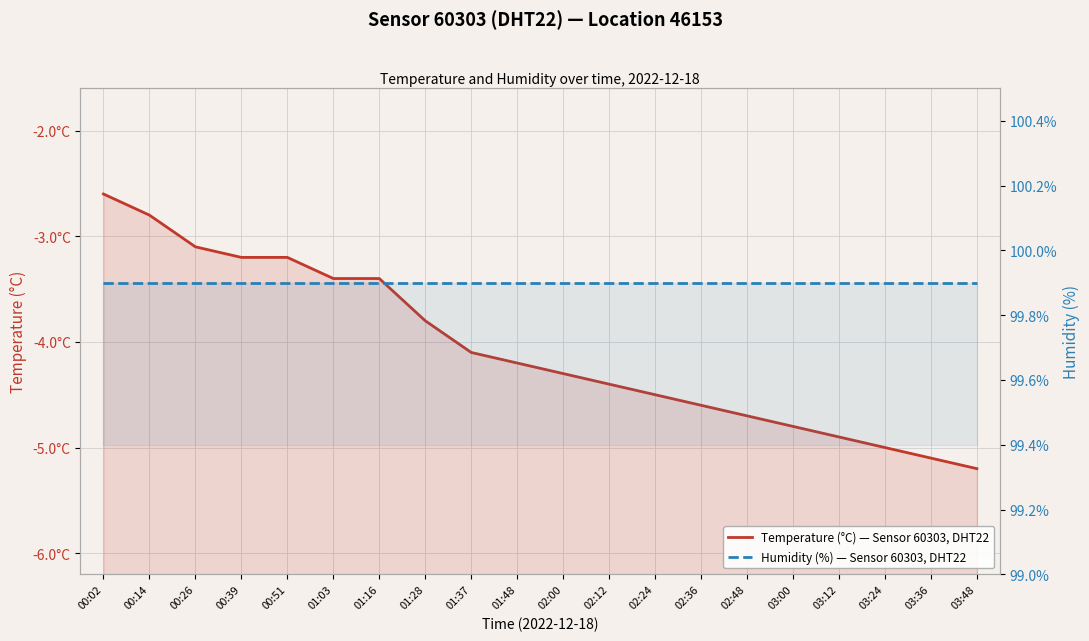

List the series in order of their overall mean, lowest first.

Temperature (°C) — Sensor 60303, DHT22, Humidity (%) — Sensor 60303, DHT22